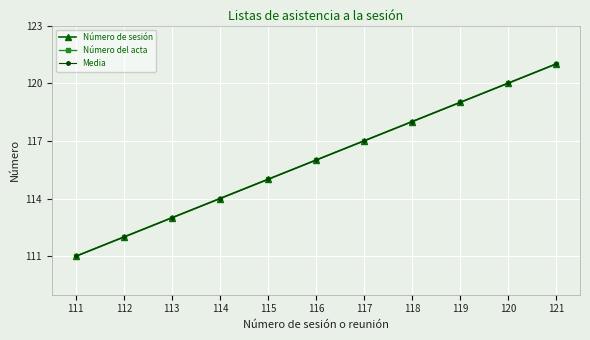

True or false: Media has a value of 199 at 113.

False